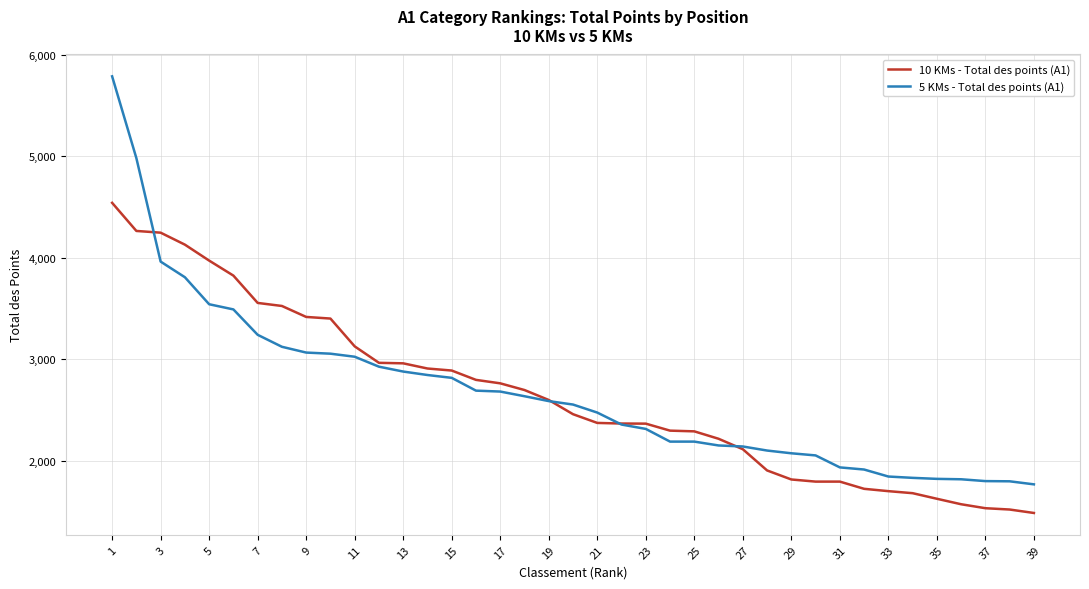

Which series has the largest range (max minus min)?

5 KMs - Total des points (A1)